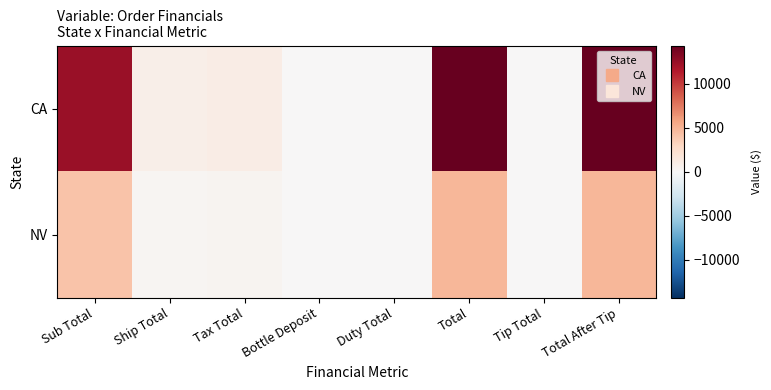

Rank the series by their maximum value, from highest to lowest.

CA, NV